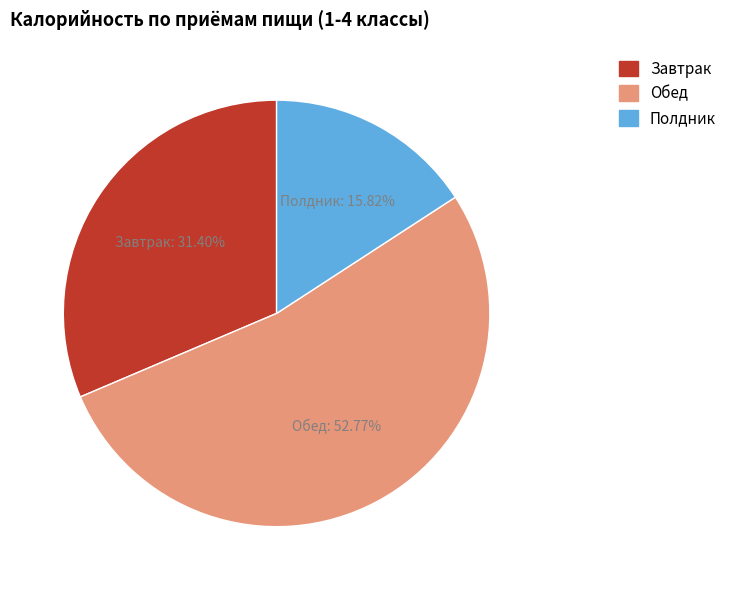

Which slice is the largest?

Обед